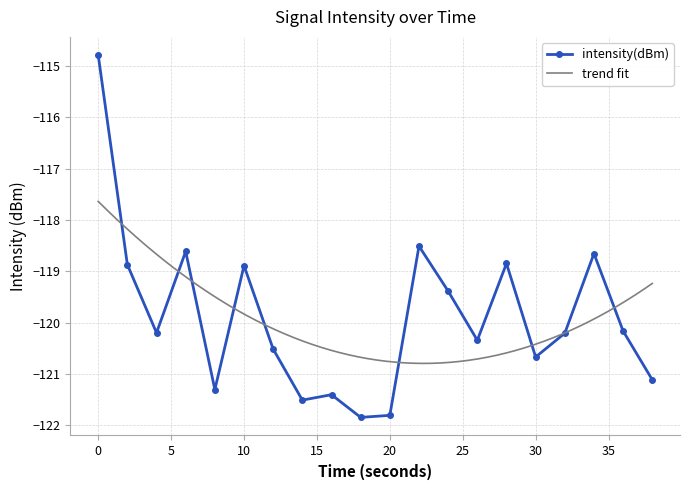

The value at 22 is -211.1. True or false?

False